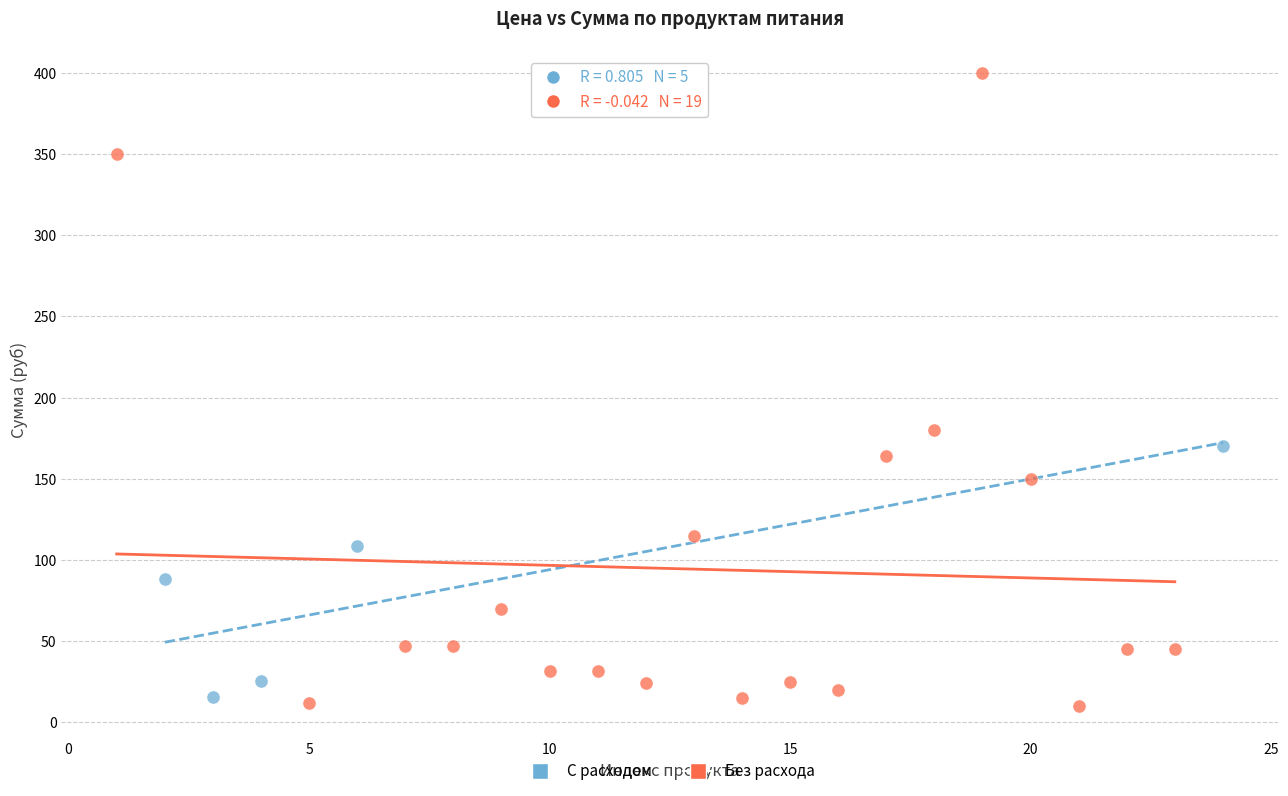

Which series reaches the maximum Y coordinate?

Без расхода